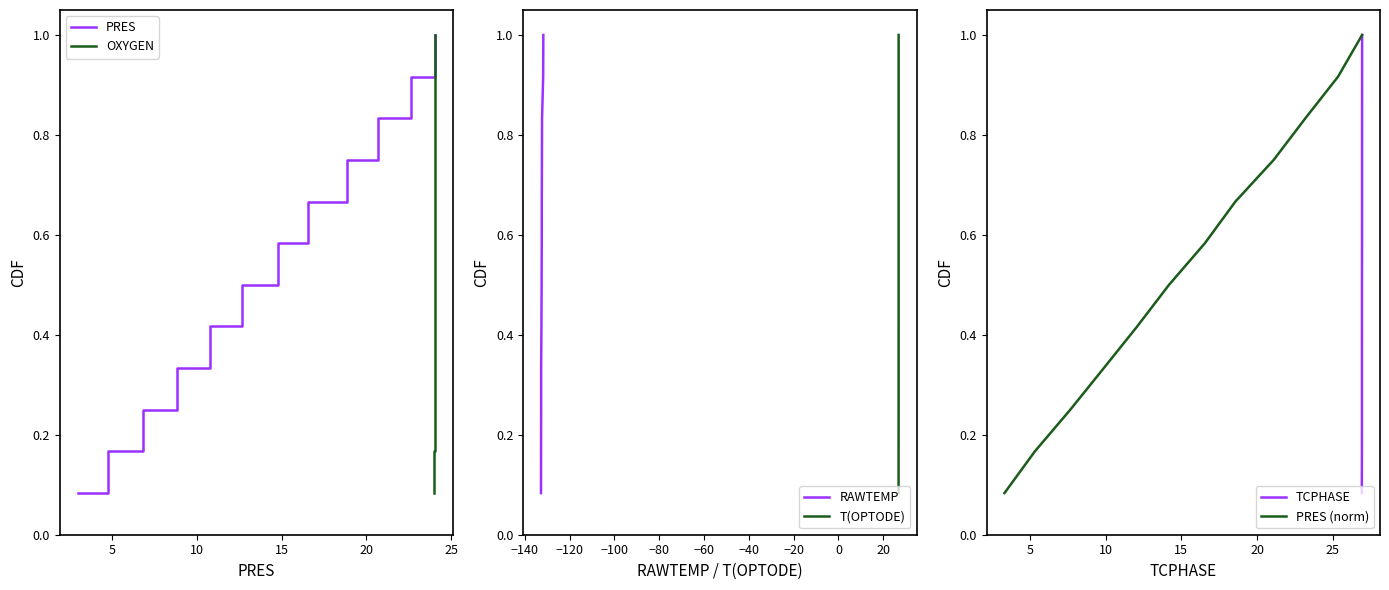

What is the difference between the maximum and minimum values in the TCPHASE series?

0.9